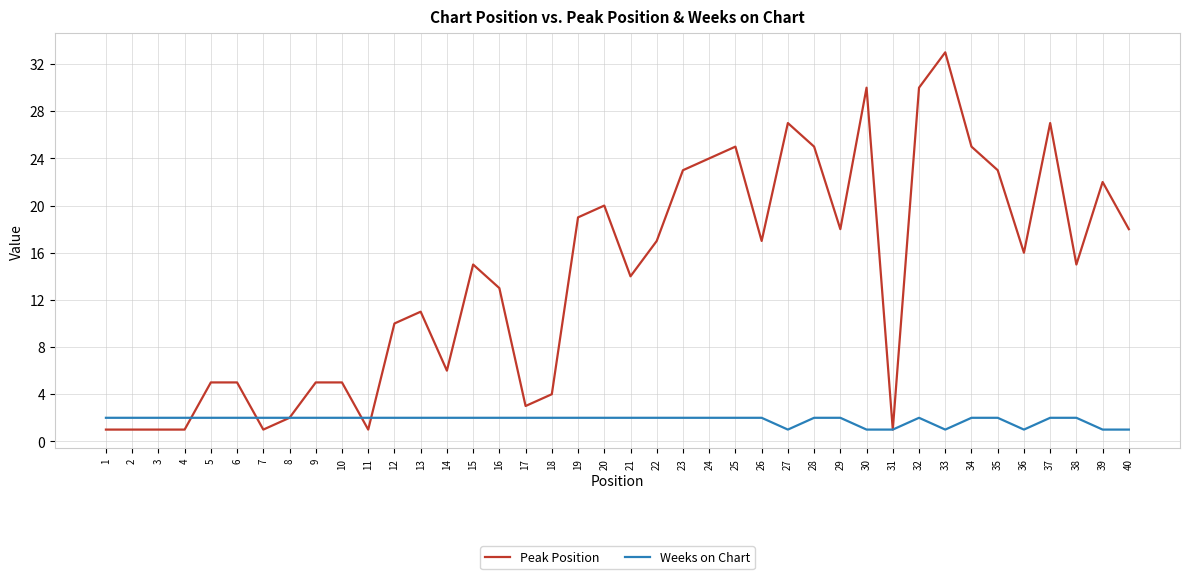

Reading right to left, list all the values displayed in this chart.

Peak Position: 40=18	39=22	38=15	37=27	36=16	35=23	34=25	33=33	32=30	31=1	30=30	29=18	28=25	27=27	26=17	25=25	24=24	23=23	22=17	21=14	20=20	19=19	18=4	17=3	16=13	15=15	14=6	13=11	12=10	11=1	10=5	9=5	8=2	7=1	6=5	5=5	4=1	3=1	2=1	1=1
Weeks on Chart: 40=1	39=1	38=2	37=2	36=1	35=2	34=2	33=1	32=2	31=1	30=1	29=2	28=2	27=1	26=2	25=2	24=2	23=2	22=2	21=2	20=2	19=2	18=2	17=2	16=2	15=2	14=2	13=2	12=2	11=2	10=2	9=2	8=2	7=2	6=2	5=2	4=2	3=2	2=2	1=2